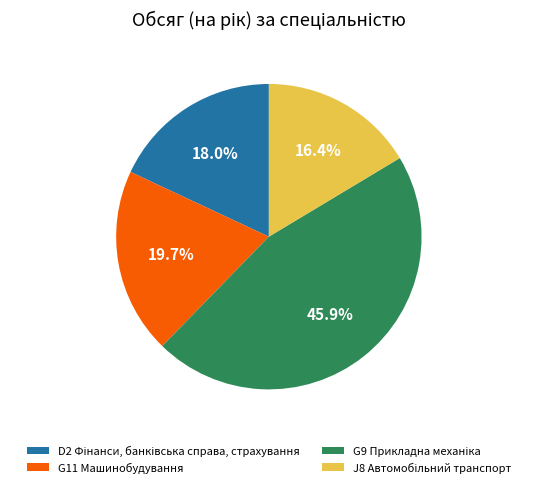

Does any single category account for the majority?

No